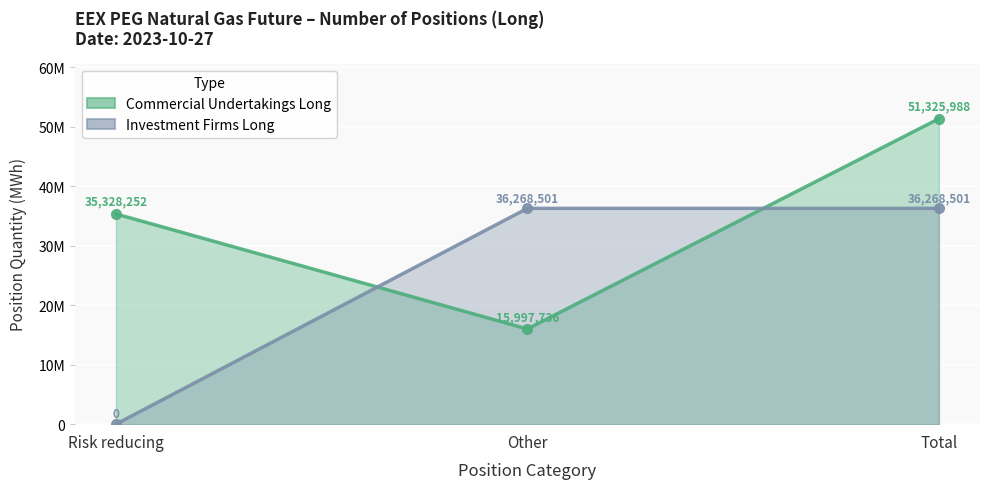

Which series has the widest spread of values?

Investment Firms Long